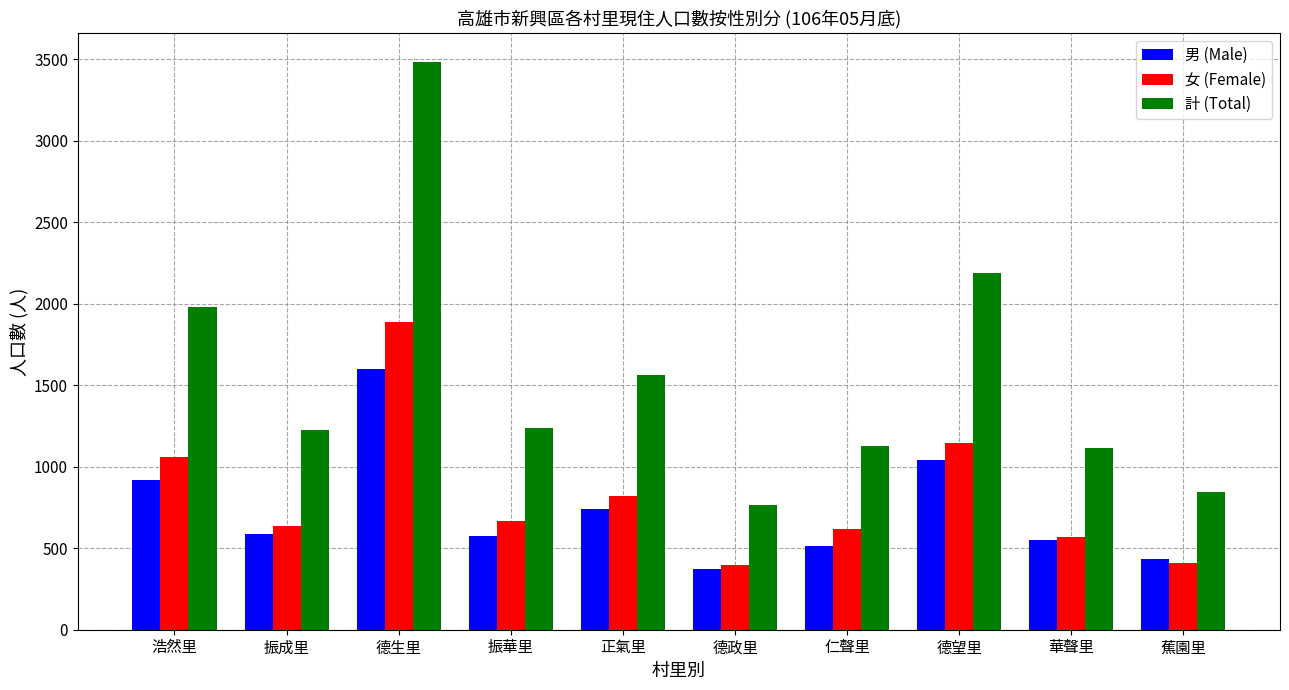

What is the difference between the 女 (Female) values at 仁聲里 and 德望里?

533